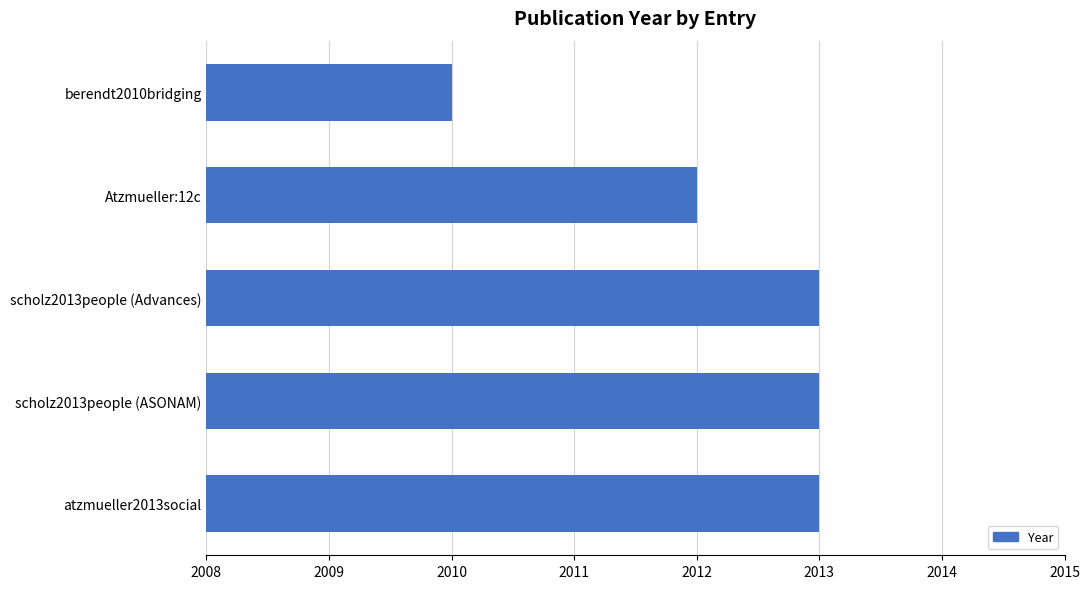

The value at berendt2010bridging is 2010. True or false?

True